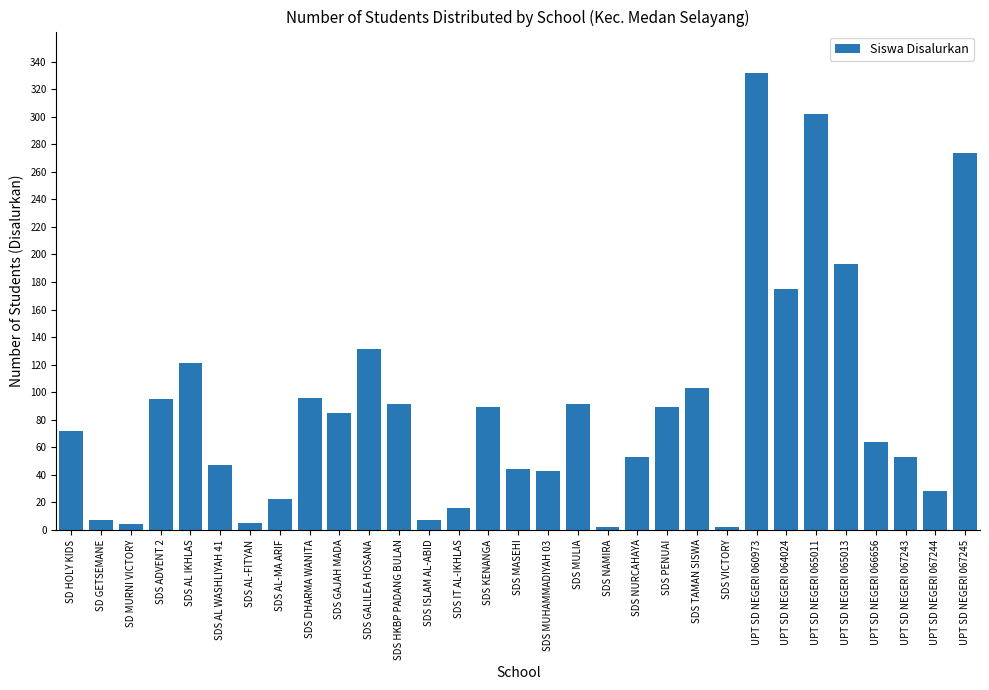

What is the change in value from UPT SD NEGERI 065013 to UPT SD NEGERI 067245?

+81